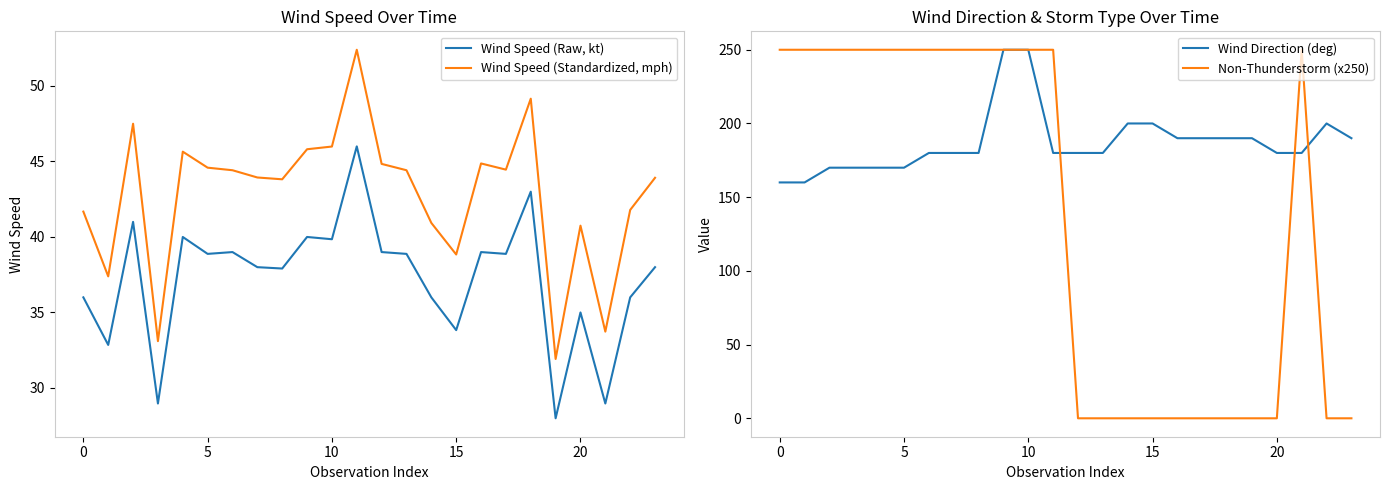

What is the total value across all series at 12?

263.8